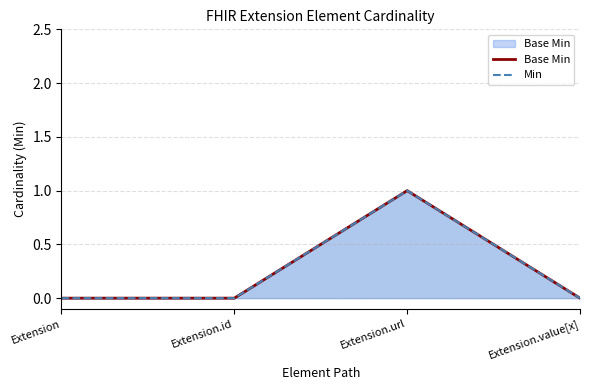

List the labels in order of Base Min value, largest first.

Extension.url, Extension, Extension.id, Extension.value[x]